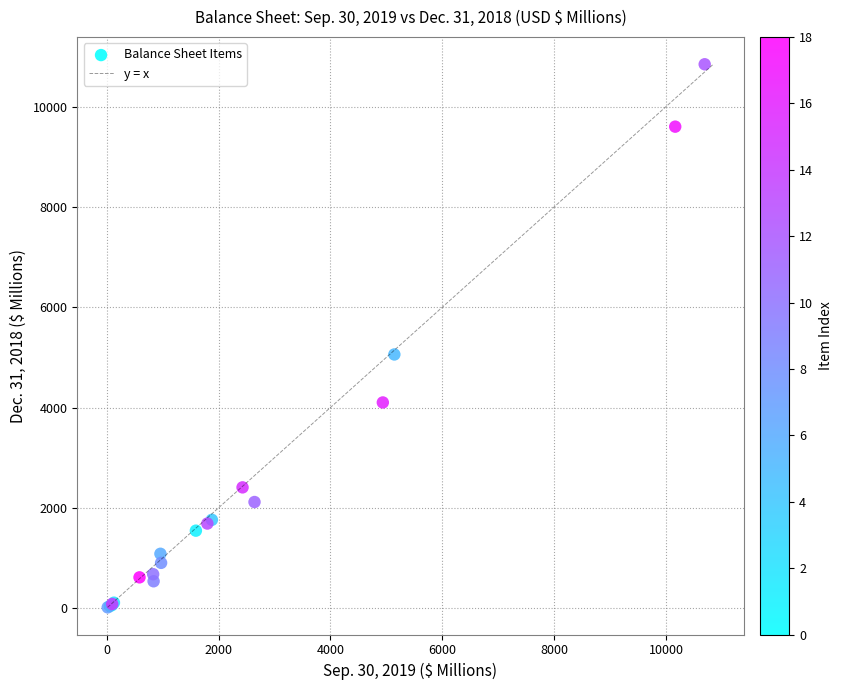

What Y value in the scatter plot is closest to 5430?

5058